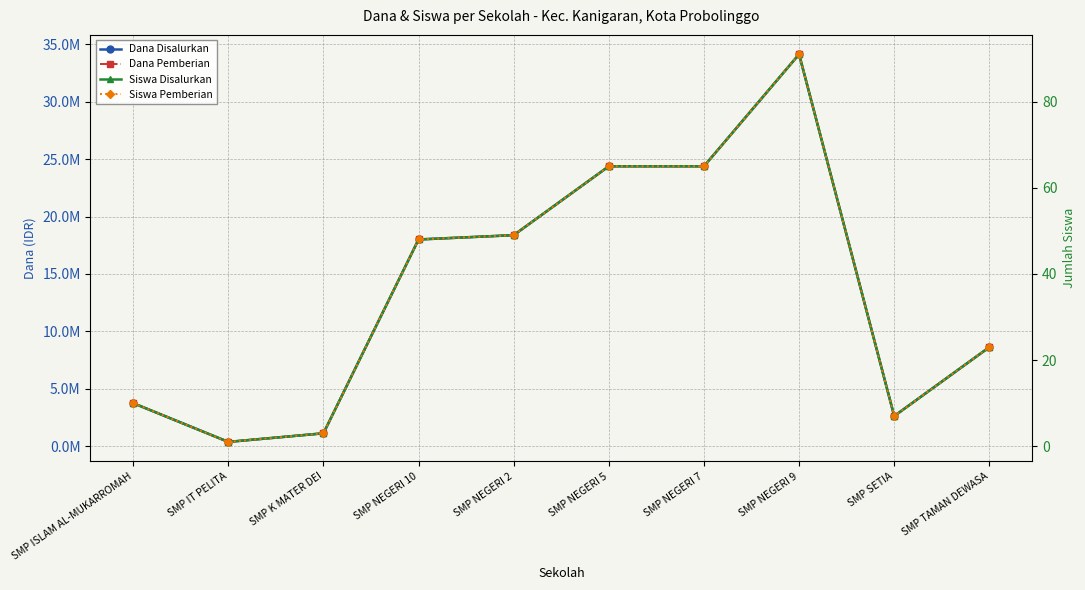

Is it true that Dana Pemberian equals 3750000 at SMP ISLAM AL-MUKARROMAH?

True